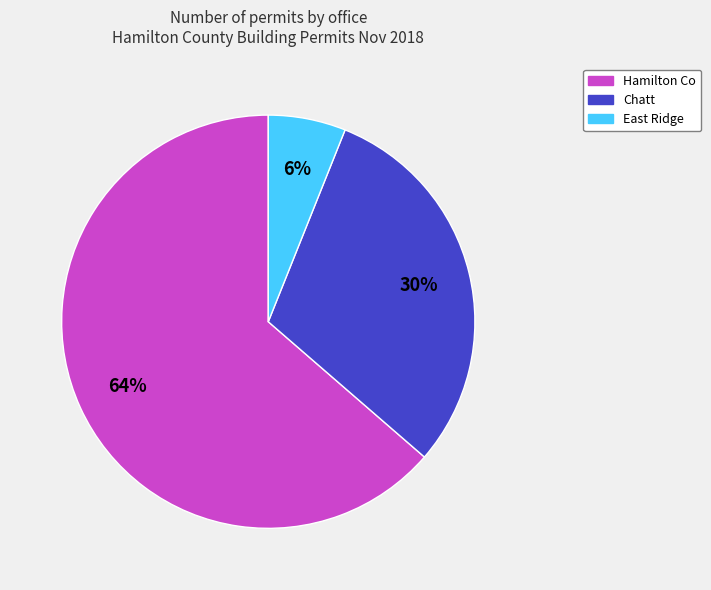

Combined, do East Ridge and Hamilton Co account for over 50%?

Yes